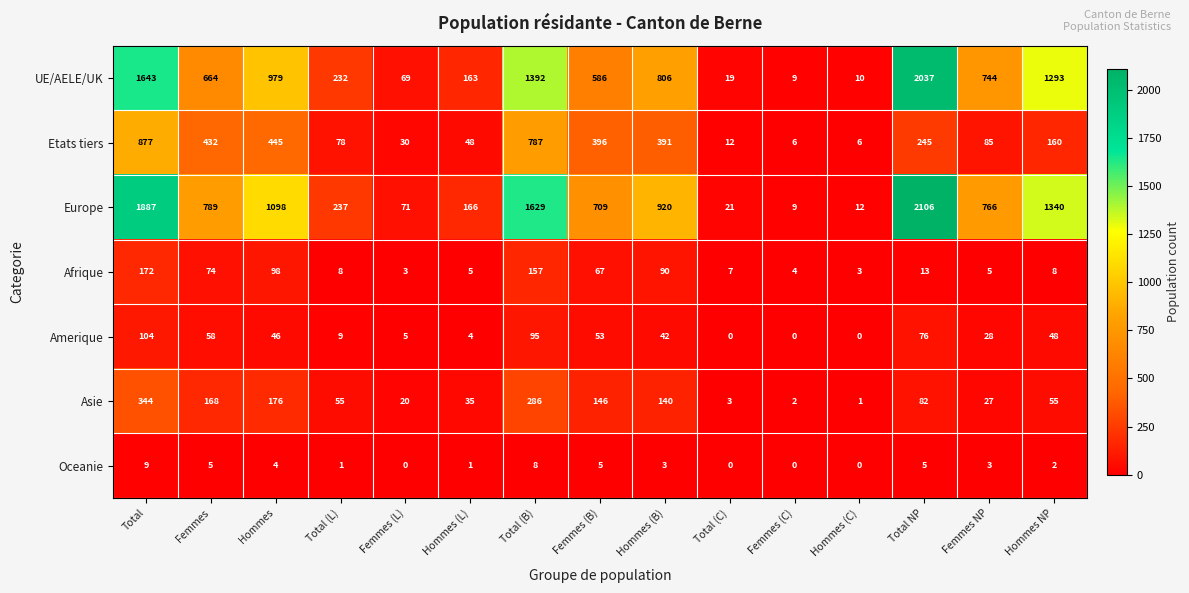

Which series has the largest range (max minus min)?

Europe